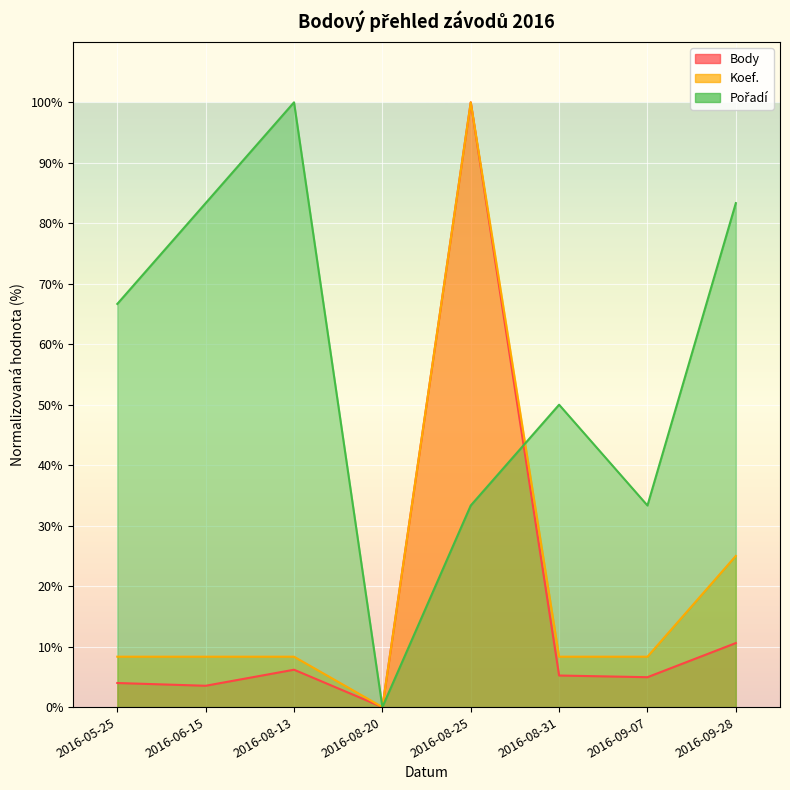

How many lines are shown in the chart?

3